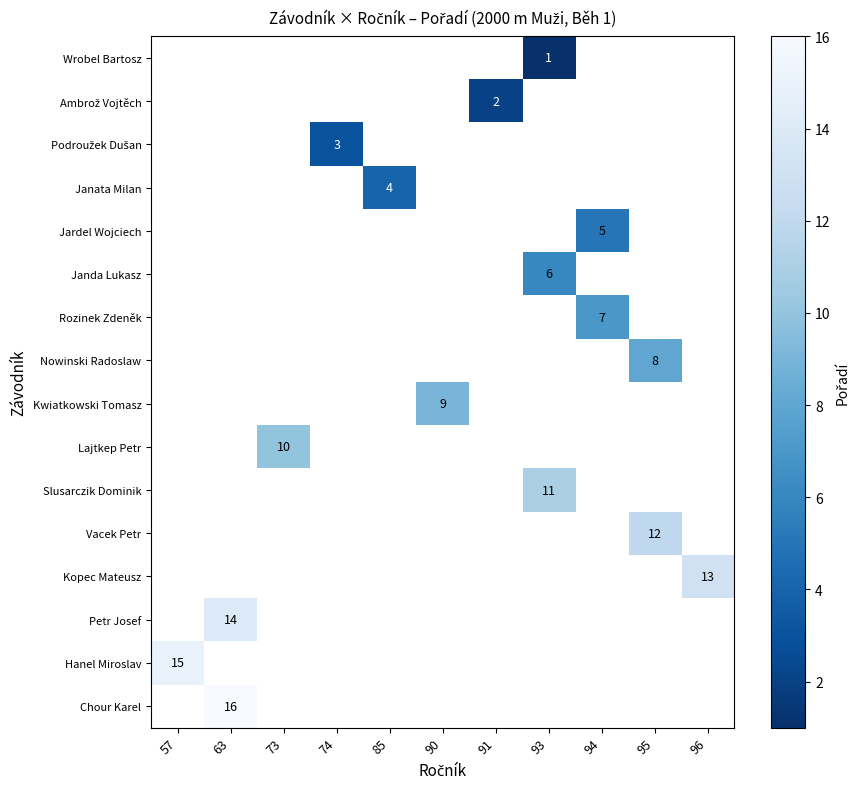

How many categories are shown in the chart?

11